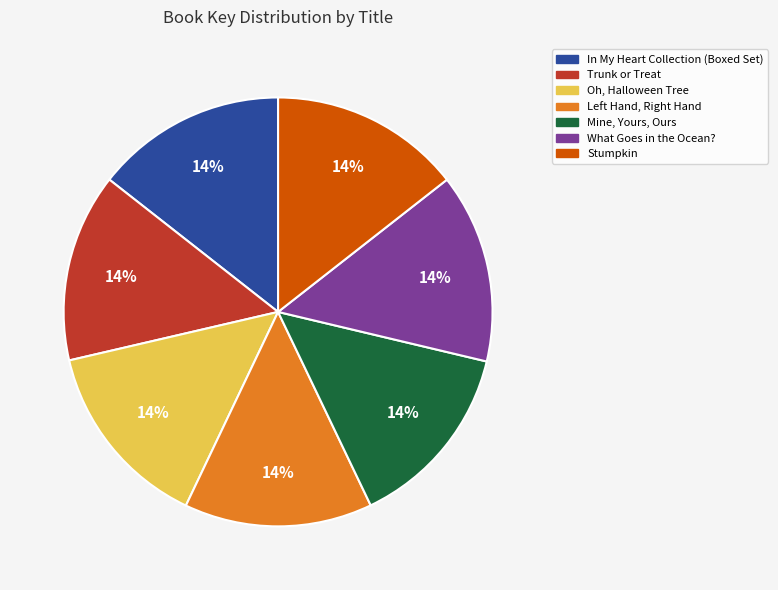

To the nearest percent, what is the average slice percentage?

14%